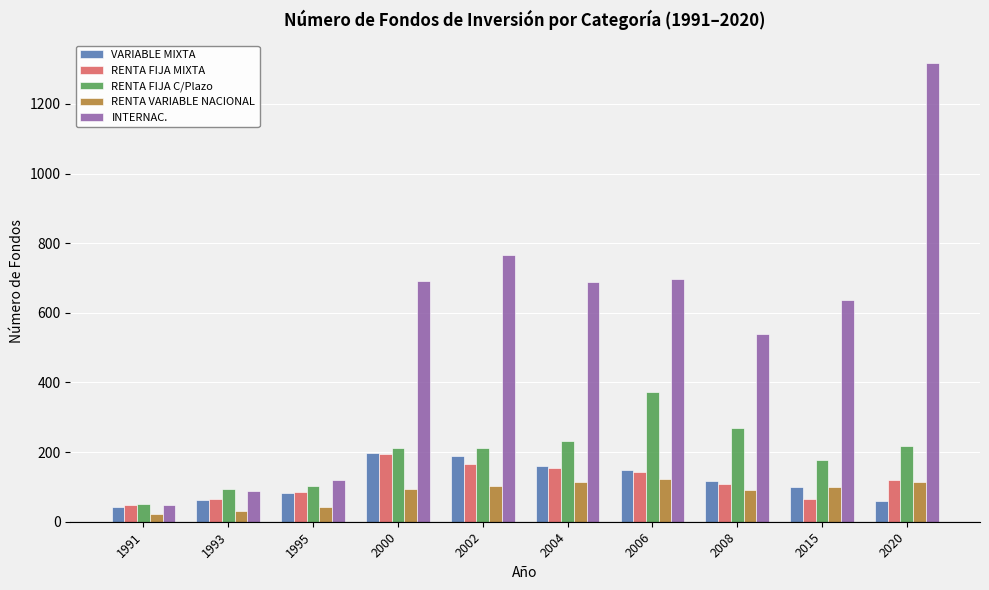

What is the difference between the RENTA VARIABLE NACIONAL values at 1991 and 2002?

79